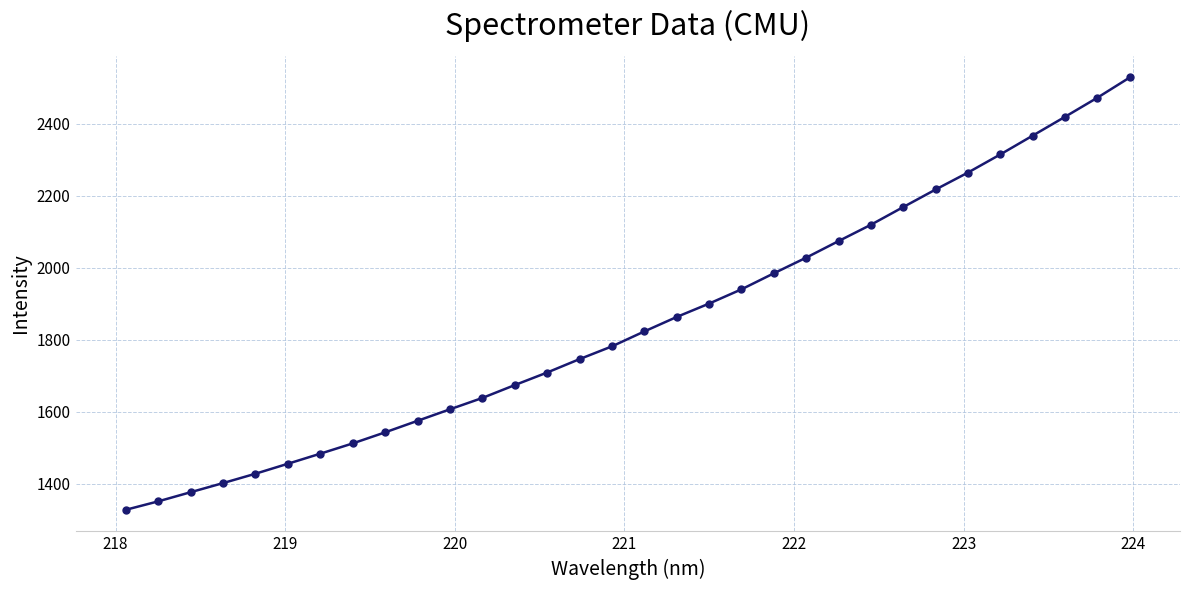

What is the greatest value displayed?

2528.7